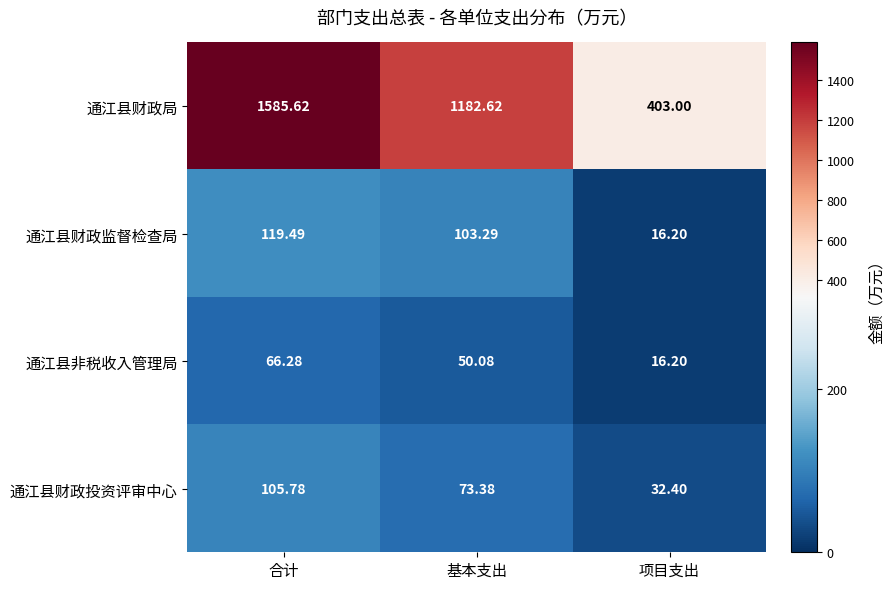

List the series in order of their peak value, lowest first.

通江县非税收入管理局, 通江县财政投资评审中心, 通江县财政监督检查局, 通江县财政局